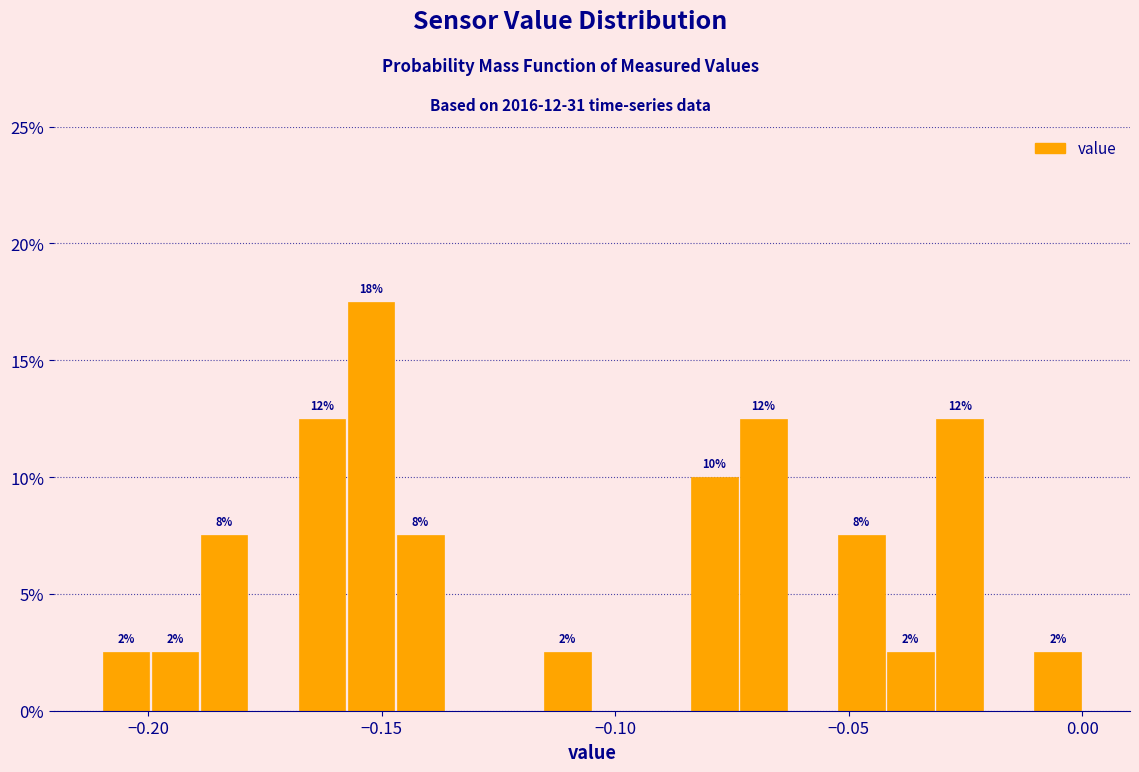

Around what value on the x-axis is the tallest bar? Give the approximate position of its centre, as read against the axis.

-0.150